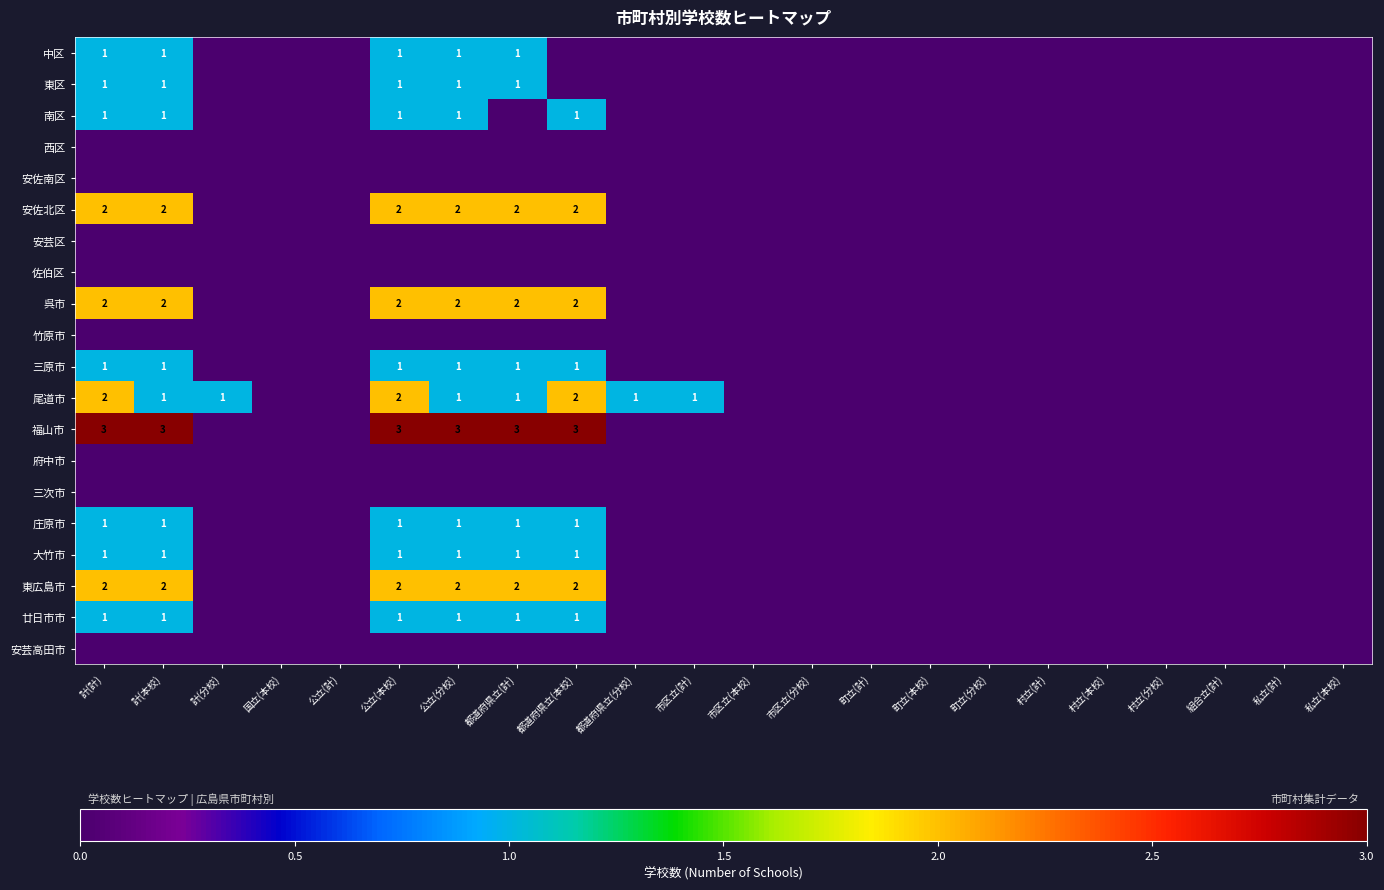

What is the highest value of the 呉市 series?

2